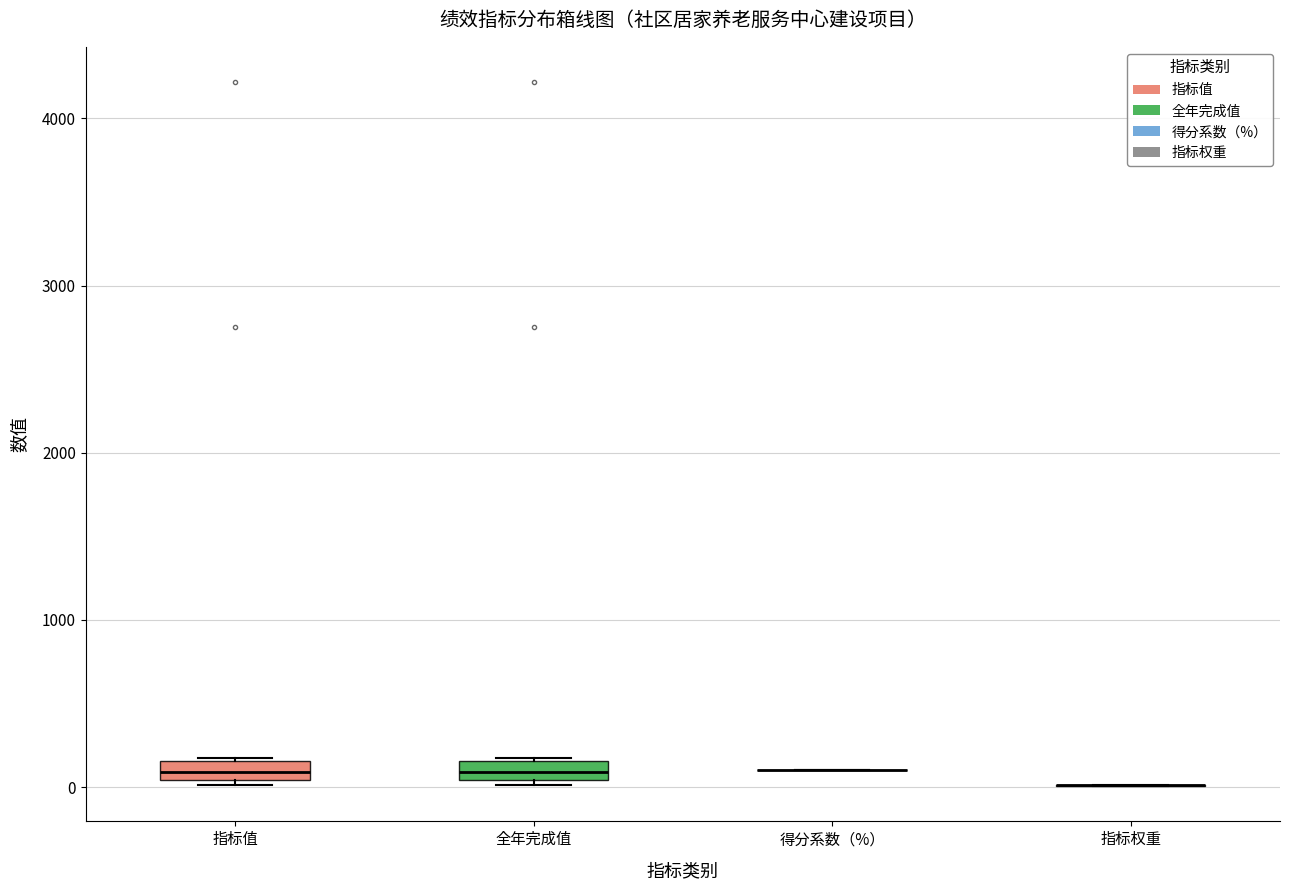

Where is the upper edge of the box for 指标值 on the y-axis? The values are not printed on the chart, so give them approximately, as read against the axis.

200